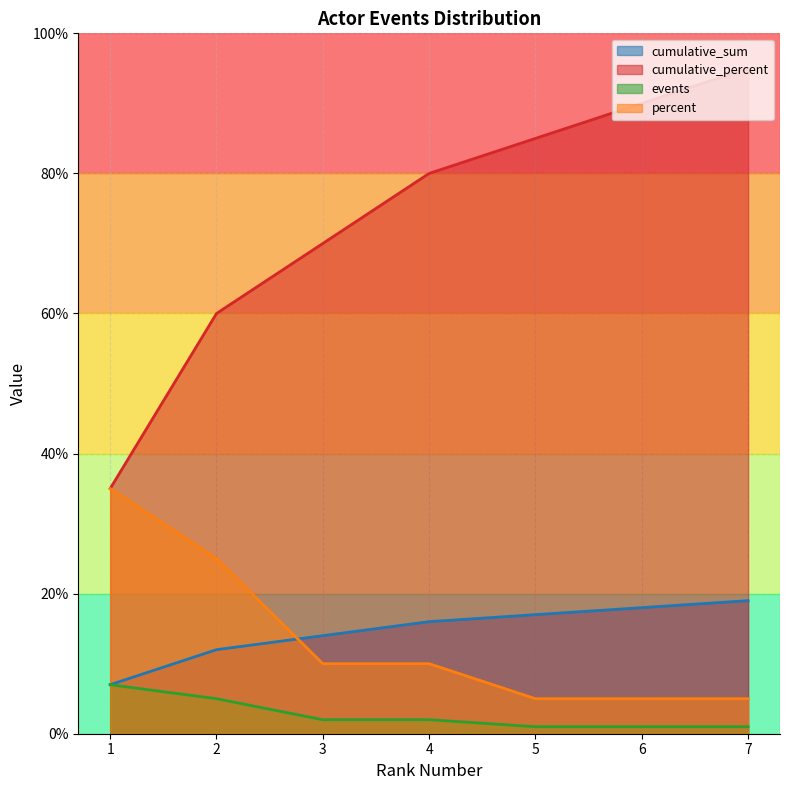

At which category is the sum across all series the highest?

7